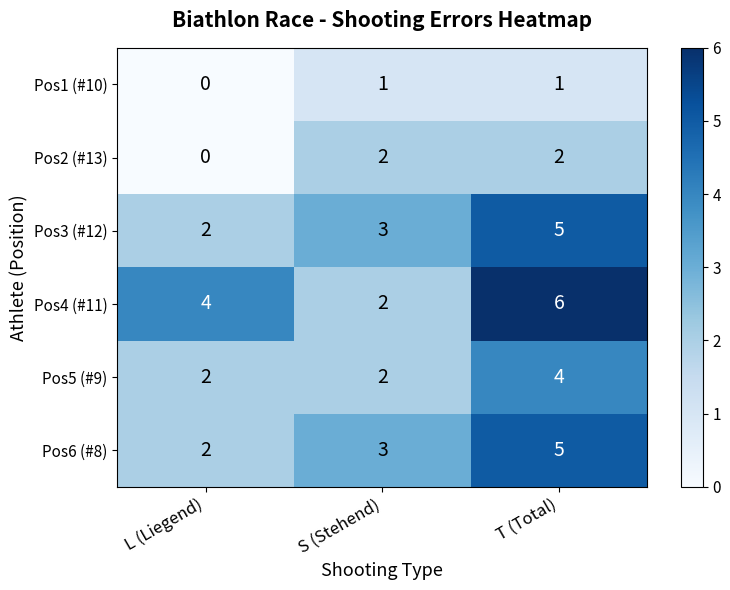

At which label does Pos3 (#12) reach its minimum?

L (Liegend)